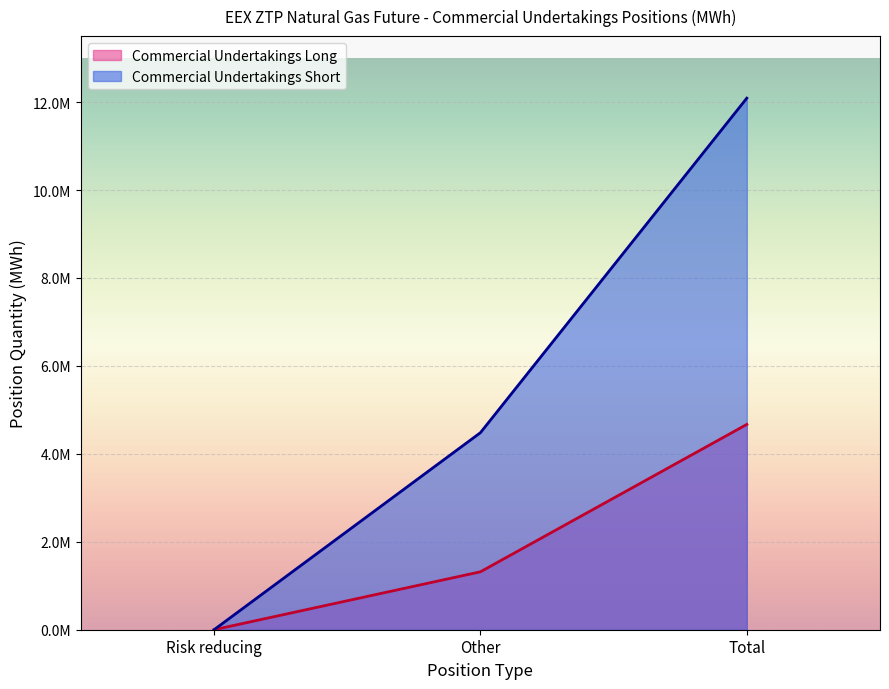

Reading left to right, extract all data points from this chart.

Commercial Undertakings Long: 0	1317260	4669180
Commercial Undertakings Short: 0	4481255	12088780